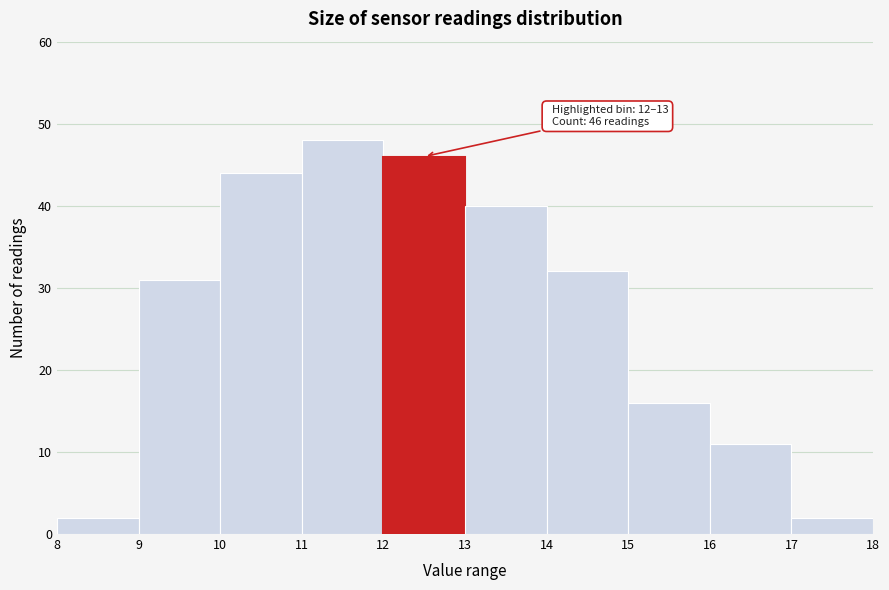

Over which range of the x-axis is the bar tallest?

11 to 12